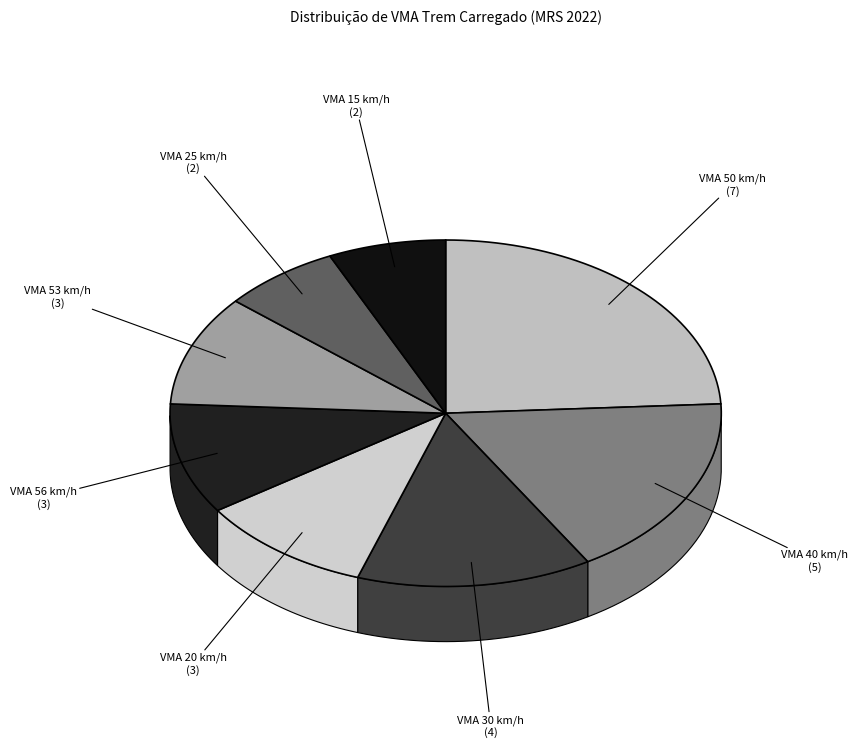

To the nearest percent, what percentage of the pie is VMA 25 km/h?

7%